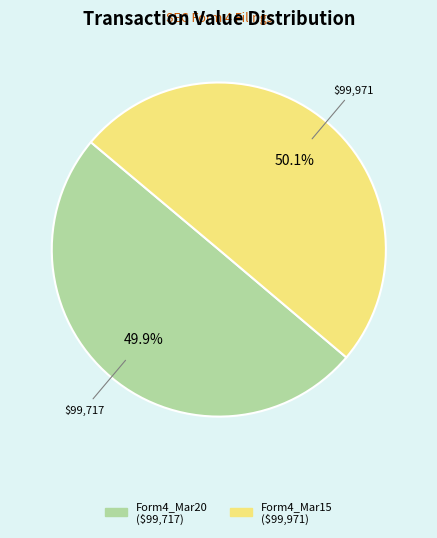

Count the number of slices in the pie.

2